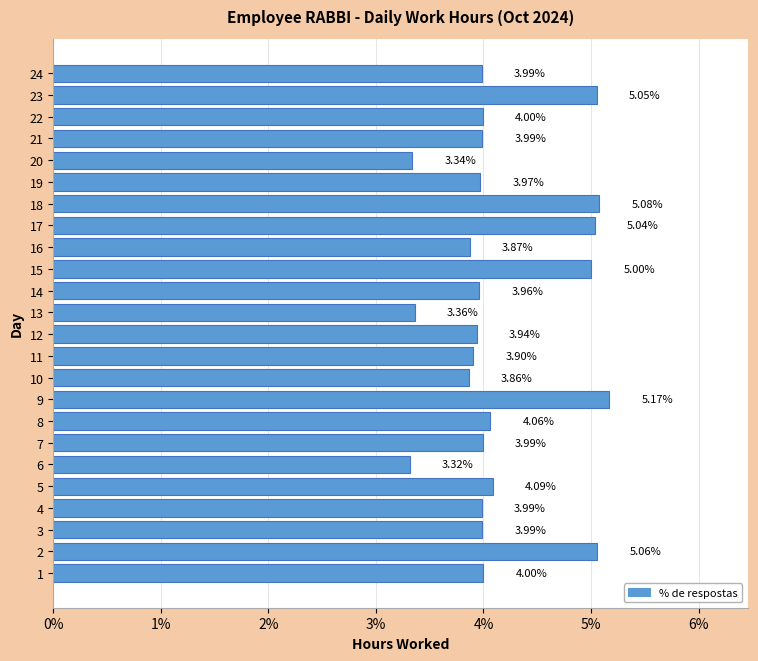

Approximately how many times larger is the value at 8 compared to 1?

1.0